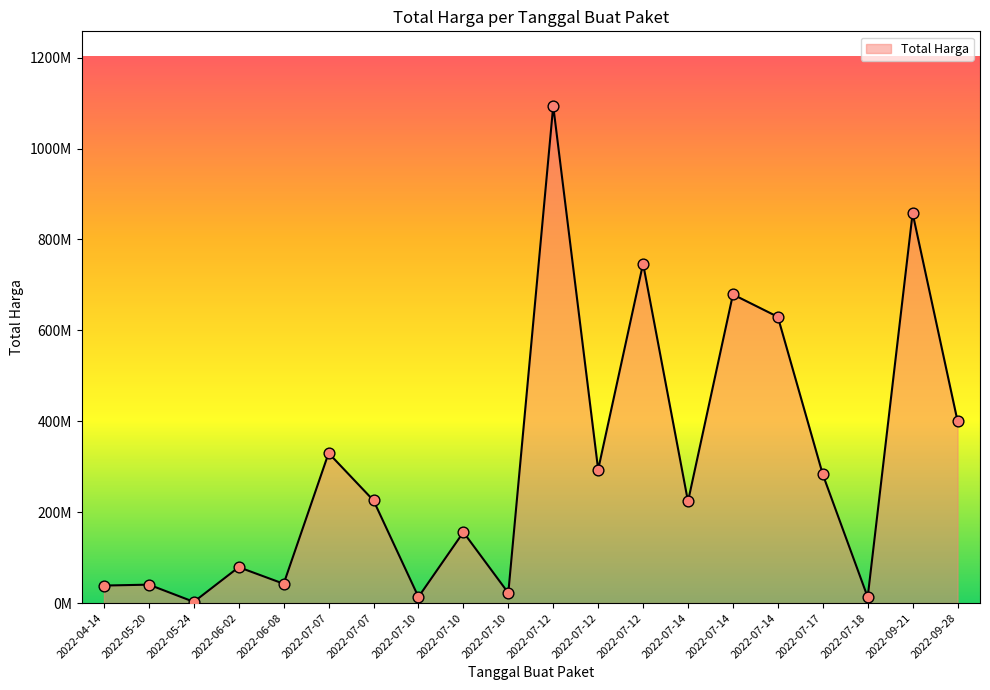

Which has a higher value, 2022-06-08 or 2022-07-10?

2022-07-10